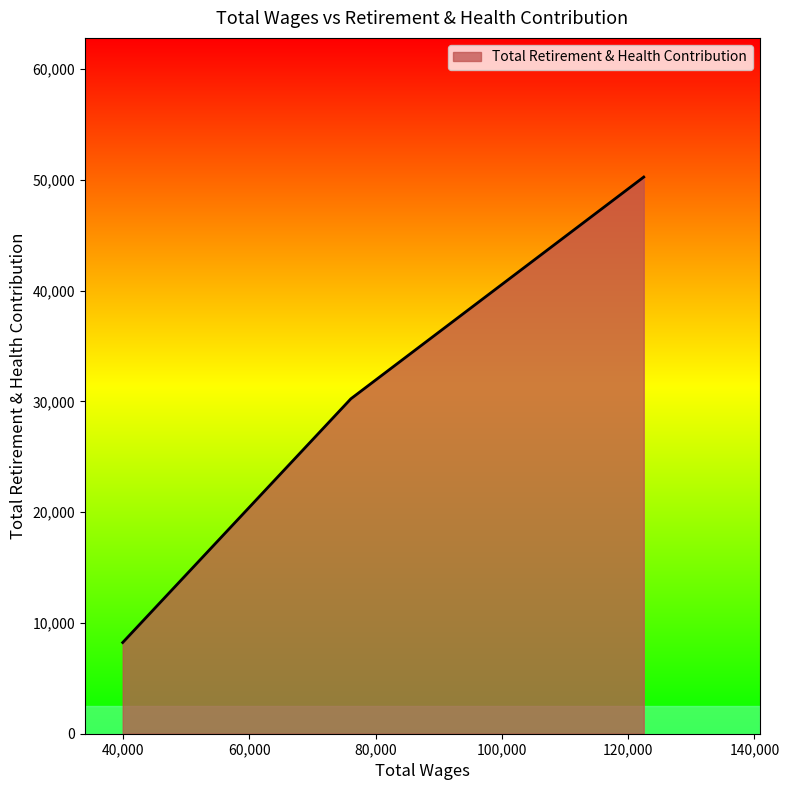

How many lines are shown in the chart?

1